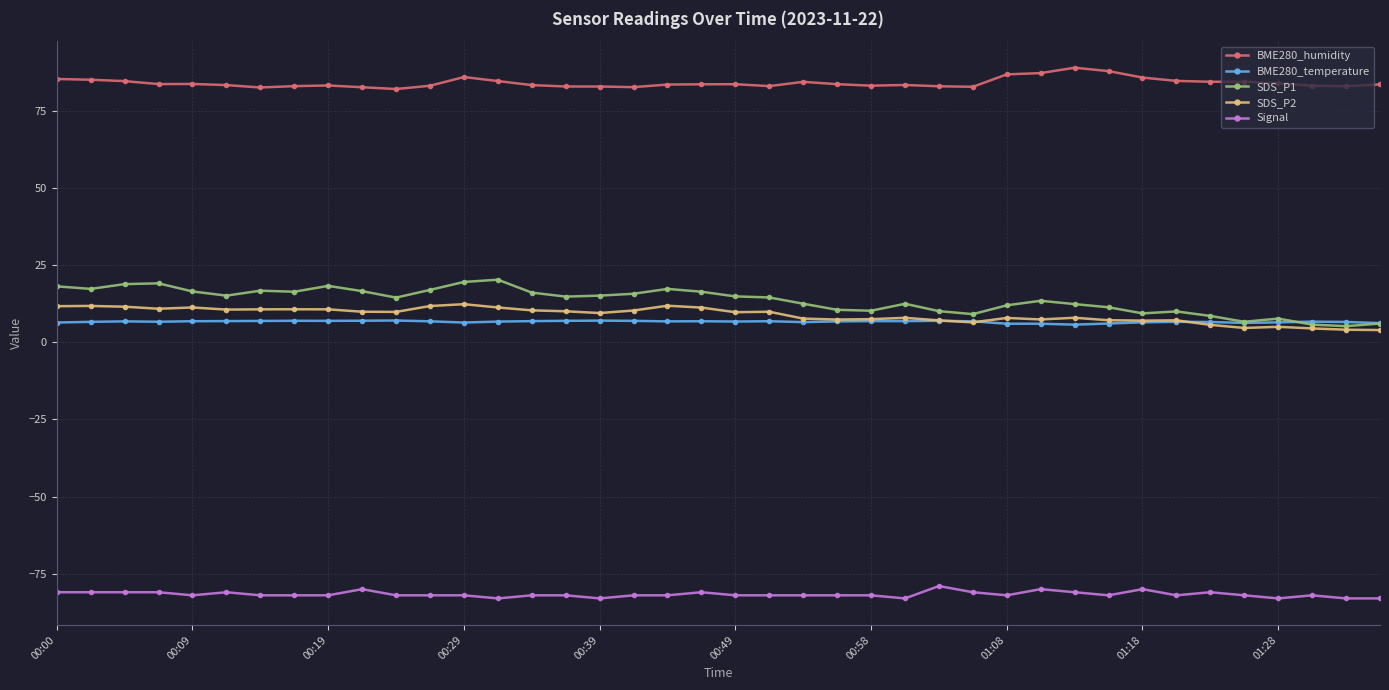

Which series has the largest range (max minus min)?

SDS_P1